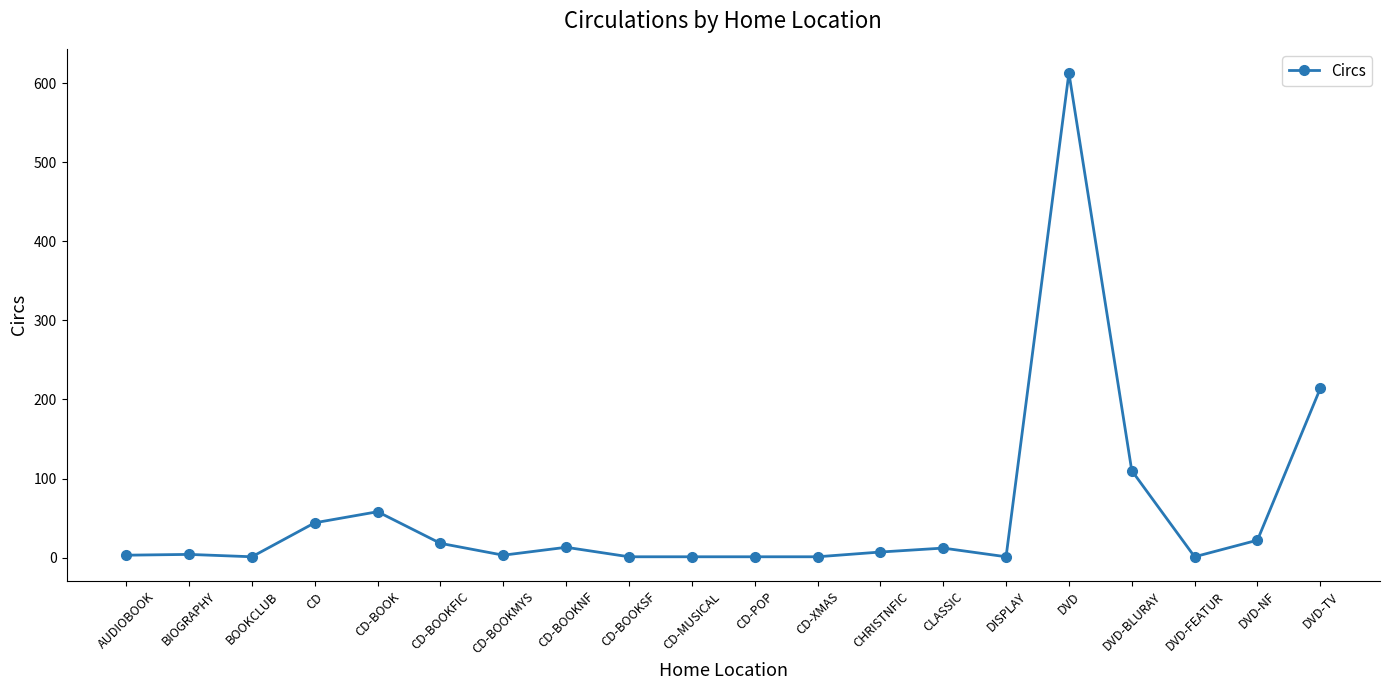

How many lines are shown in the chart?

1